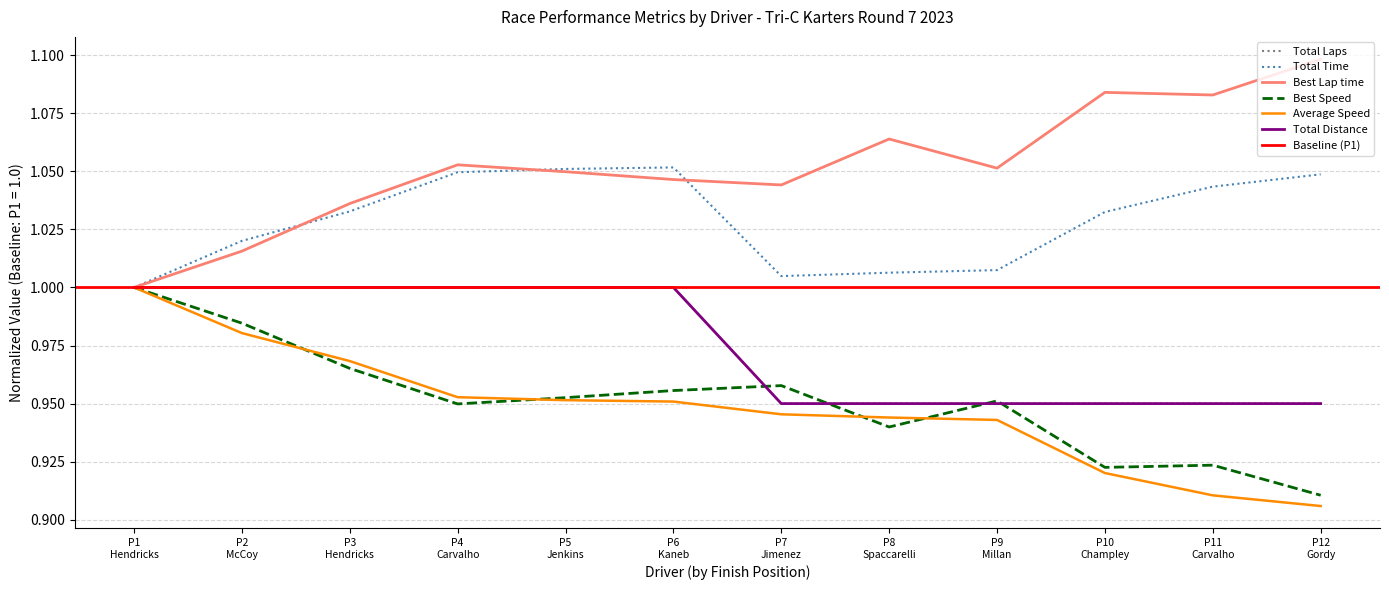

After their last crossing, which series has the higher values: Best Lap time or Total Time?

Best Lap time